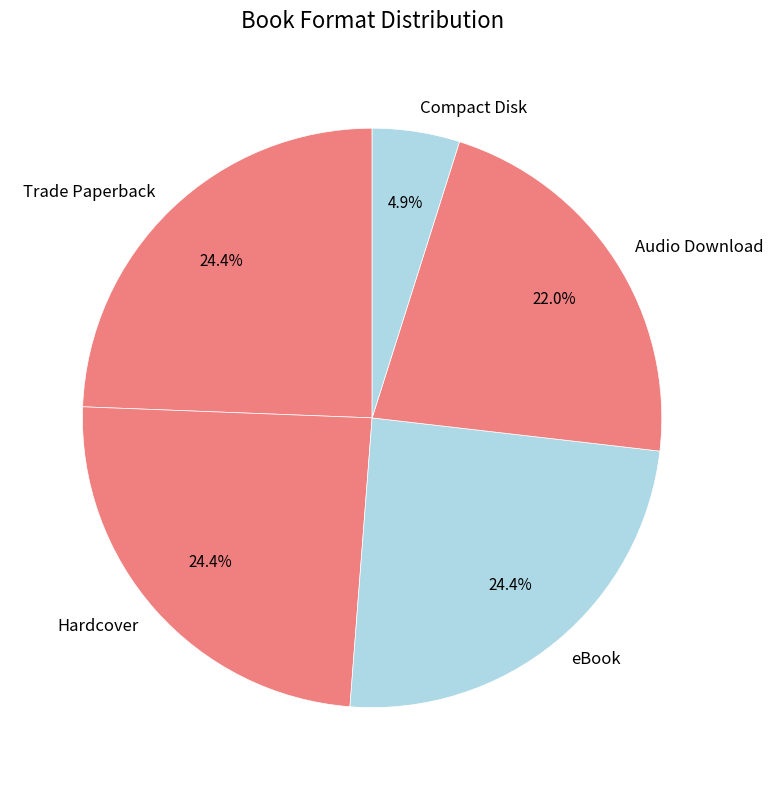

Is there a majority slice in this chart?

No